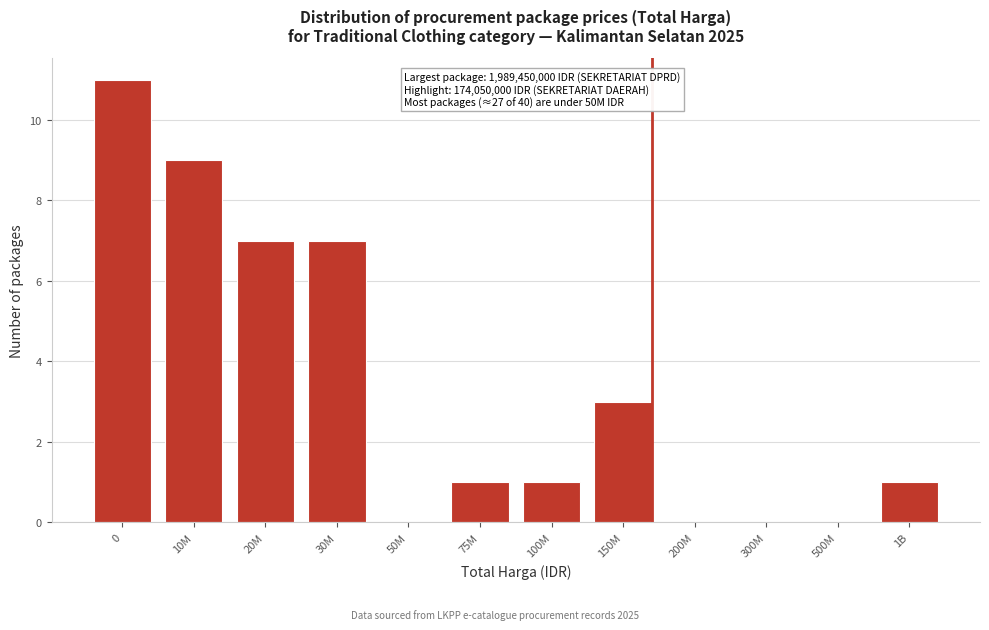

Reading left to right, transcribe all the data shown in this chart.

0=11	10M=9	20M=7	30M=7	50M=0	75M=1	100M=1	150M=3	200M=0	300M=0	500M=0	1B=1